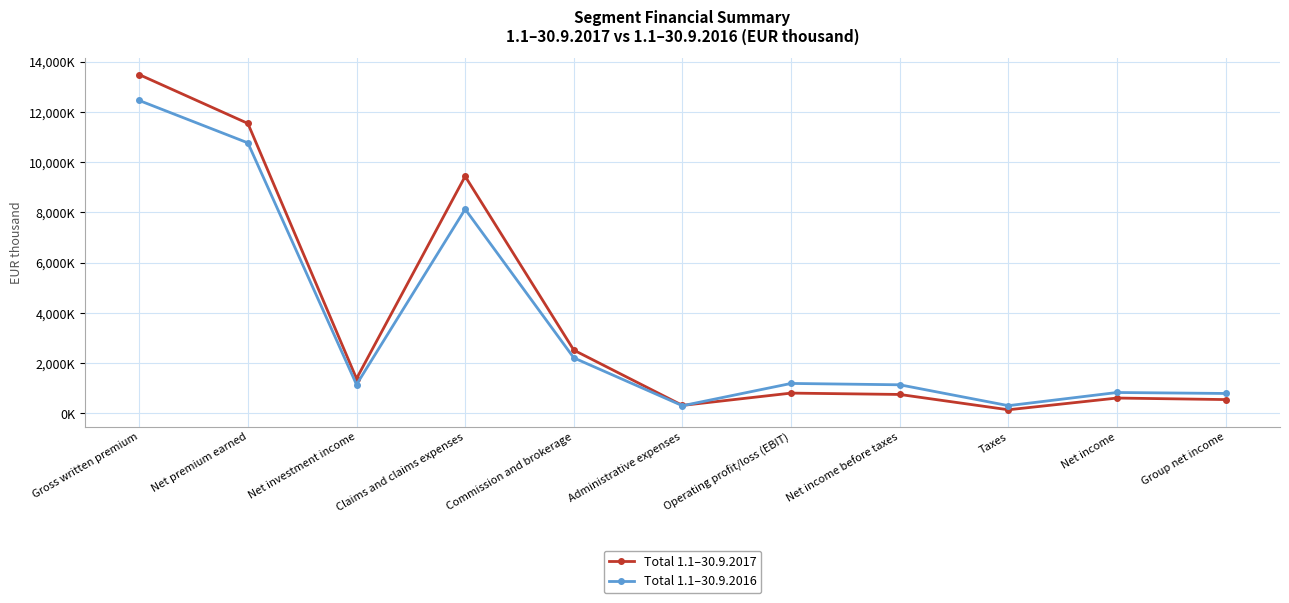

Is this an area chart (filled region under the line)?

No